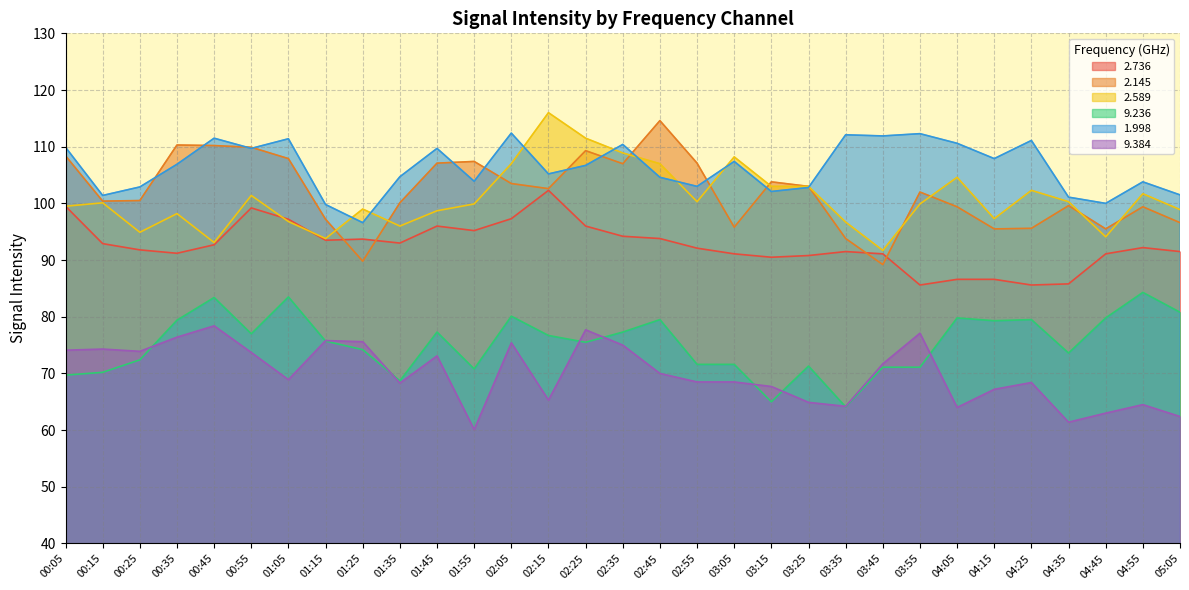

List the series in order of their peak value, highest first.

2.589, 2.145, 1.998, 2.736, 9.236, 9.384